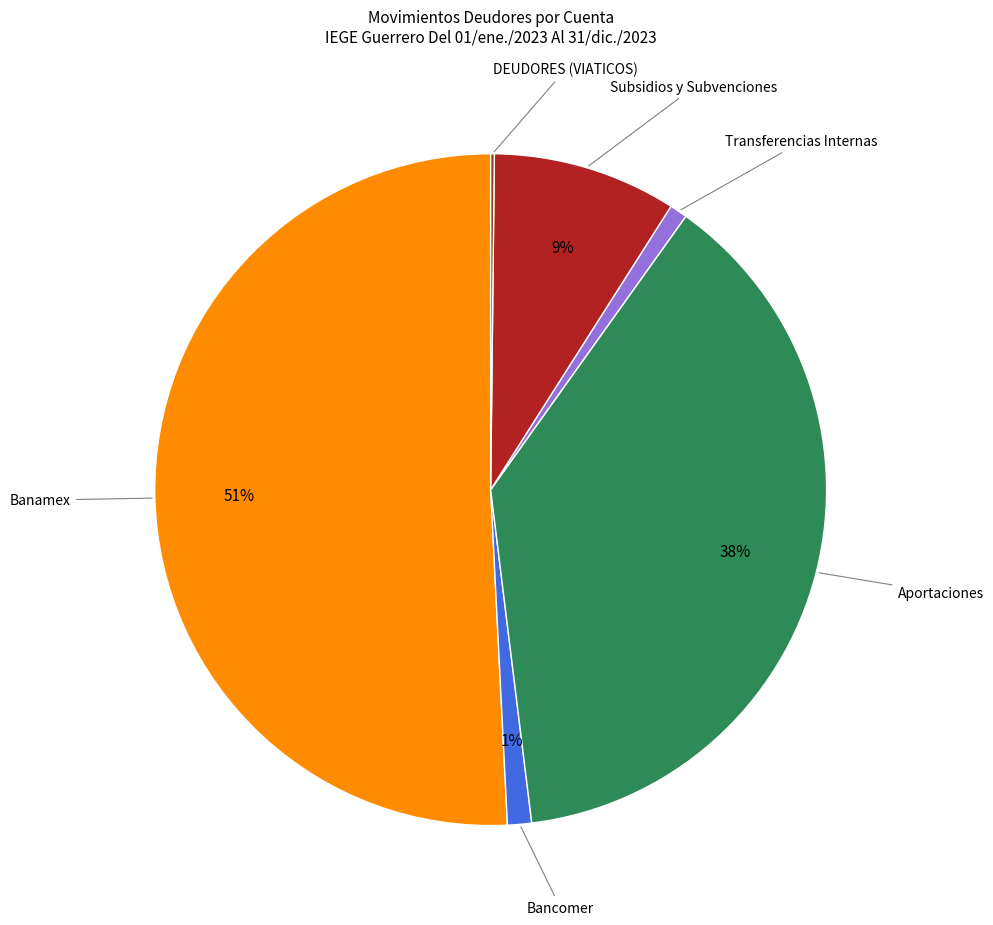

To the nearest percent, what is the average slice percentage?

17%